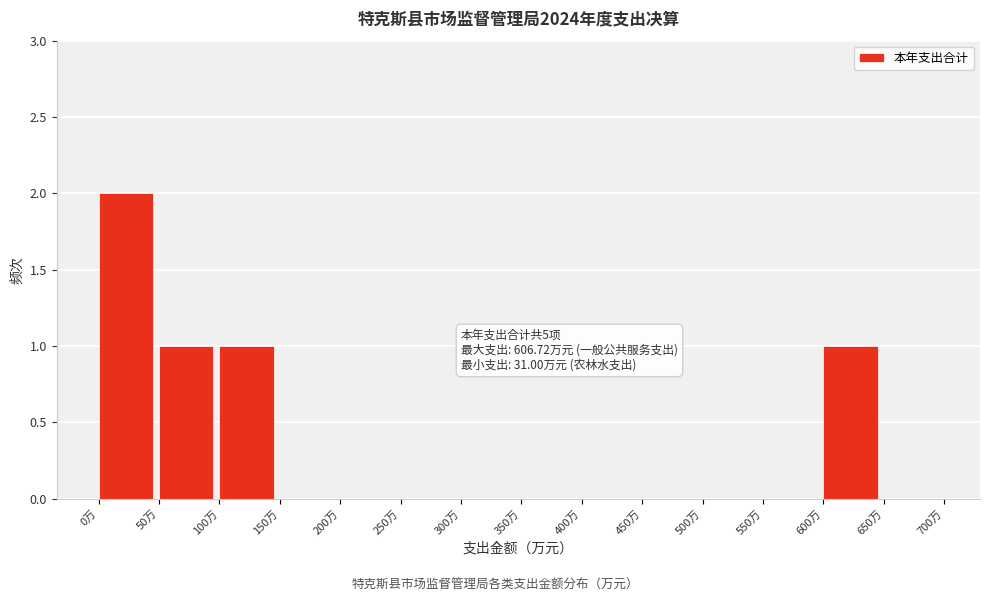

Over which range of the x-axis is the bar tallest?

0 to 50